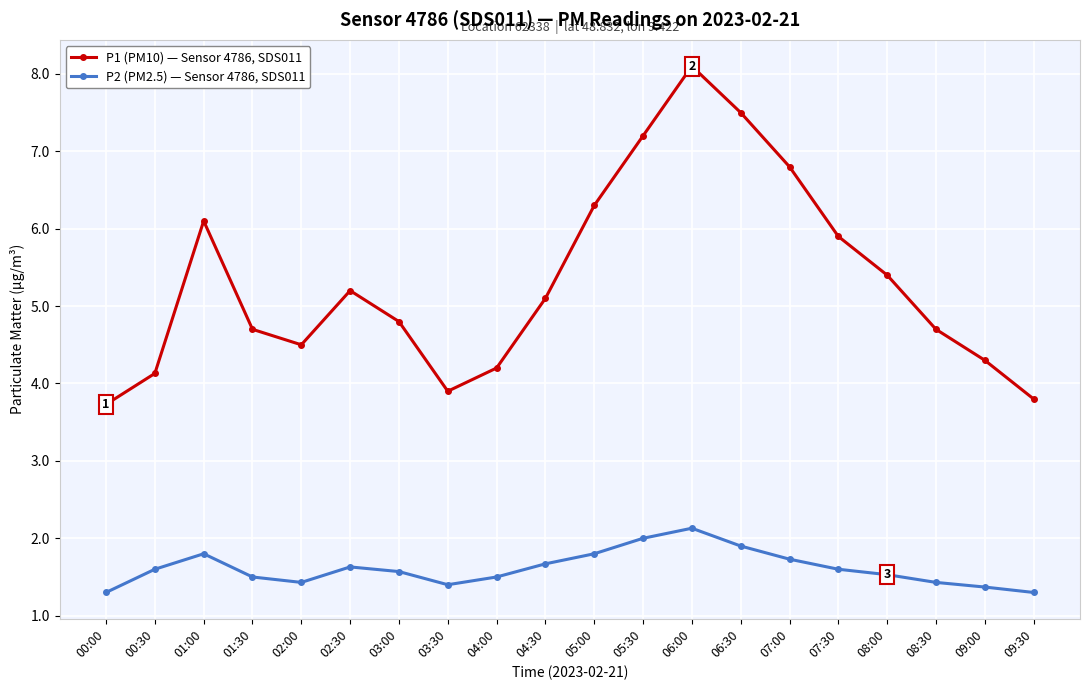

At which category does the chart reach its peak across all series?

06:00